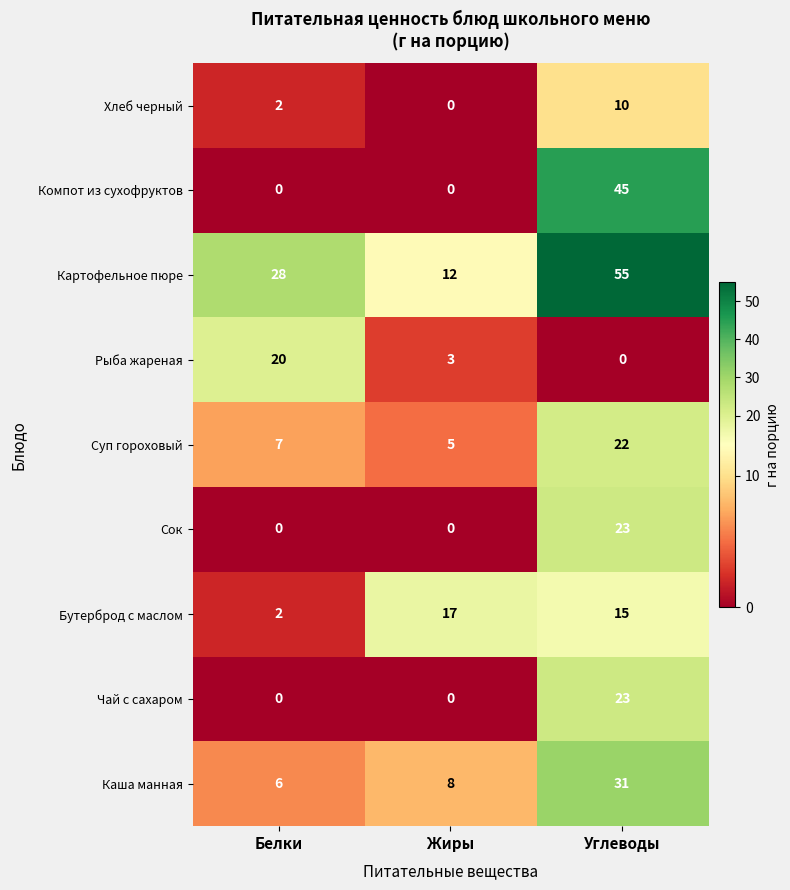

What is the total value across all series at Белки?

65